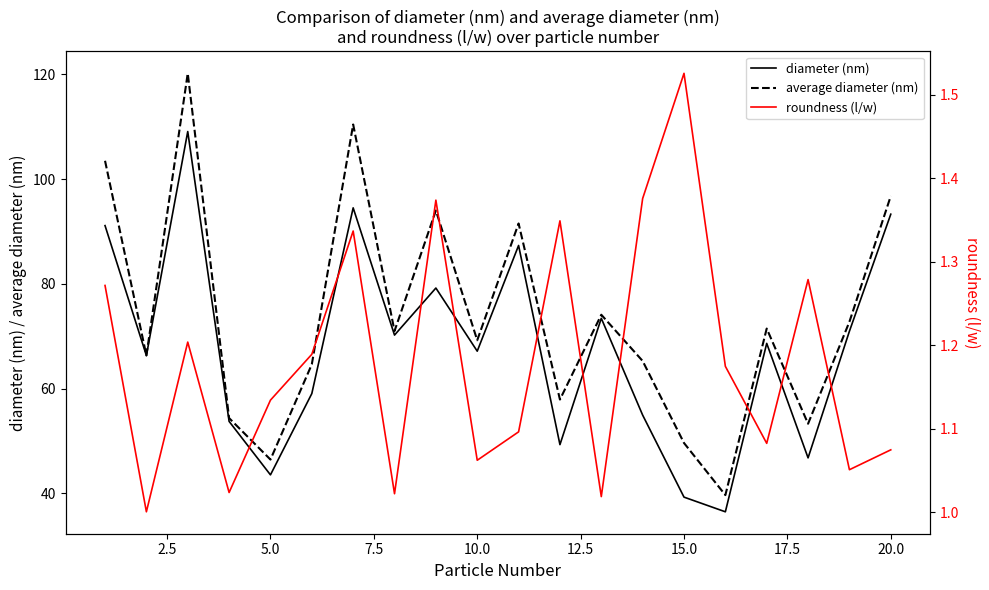

True or false: roundness (l/w) and average diameter (nm) cross at least once.

False